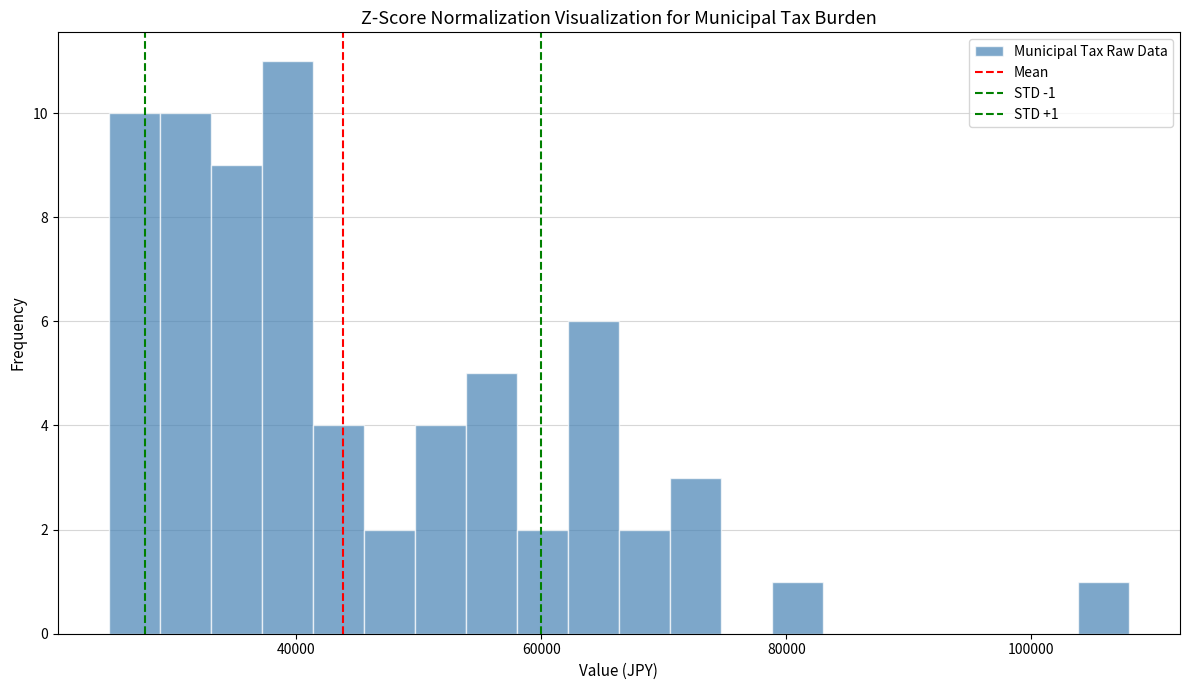

Around what value on the x-axis is the tallest bar? Give the approximate position of its centre, as read against the axis.

40000